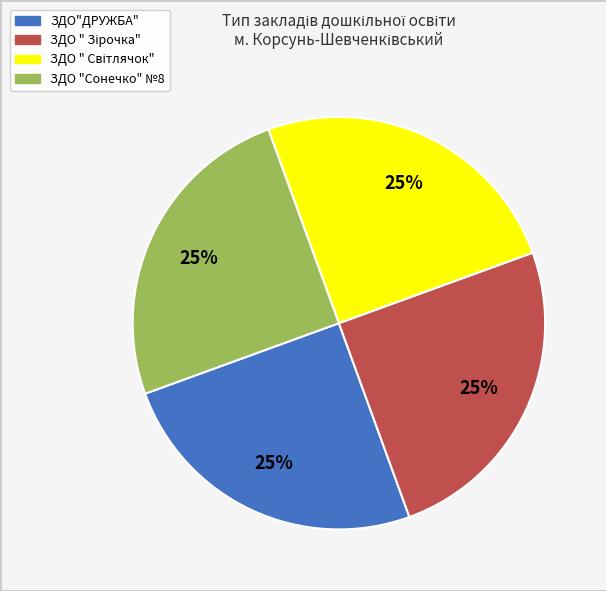

How many slices are in this pie chart?

4